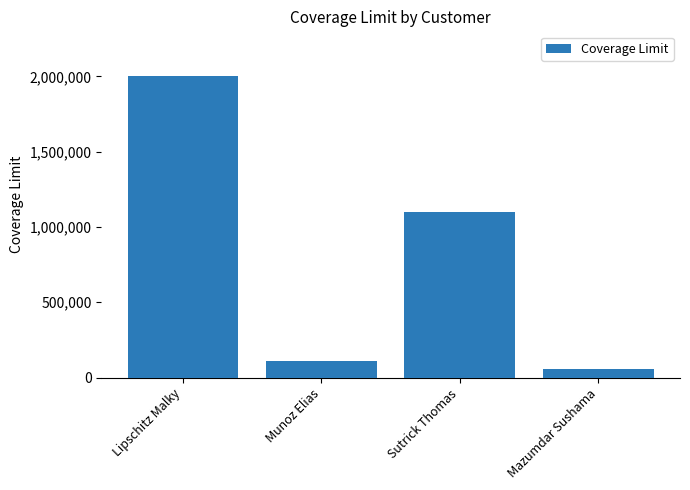

Rank the categories by value from highest to lowest.

Lipschitz Malky, Sutrick Thomas, Munoz Elias, Mazumdar Sushama